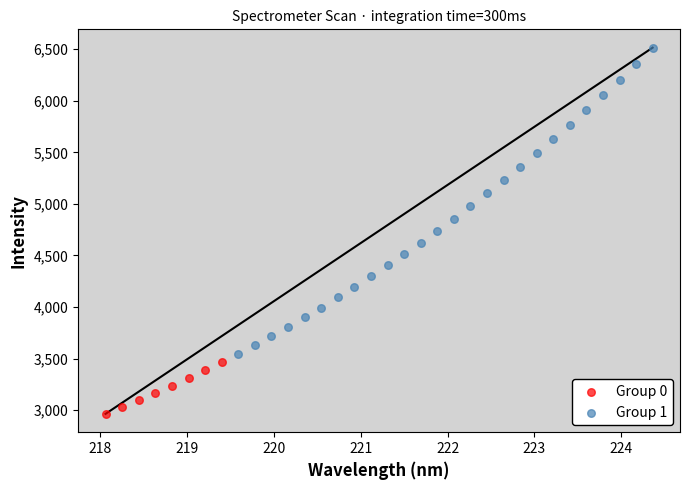

Which series reaches the maximum Y coordinate?

Group 1